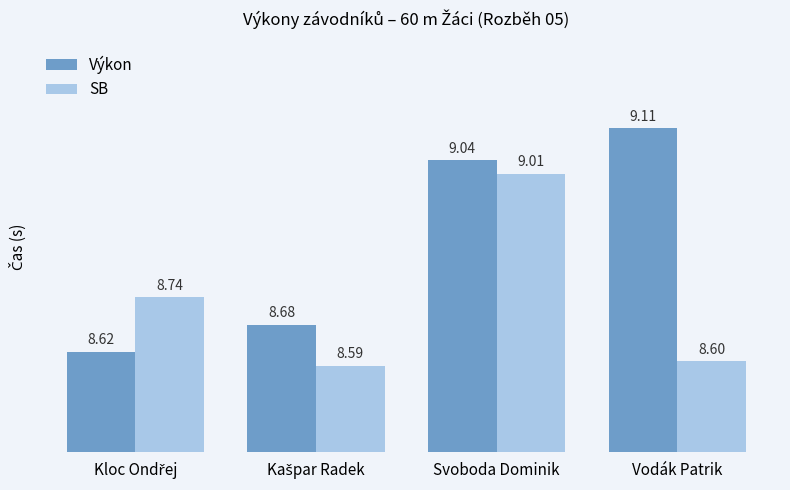

What is the highest value of the SB series?

9.0